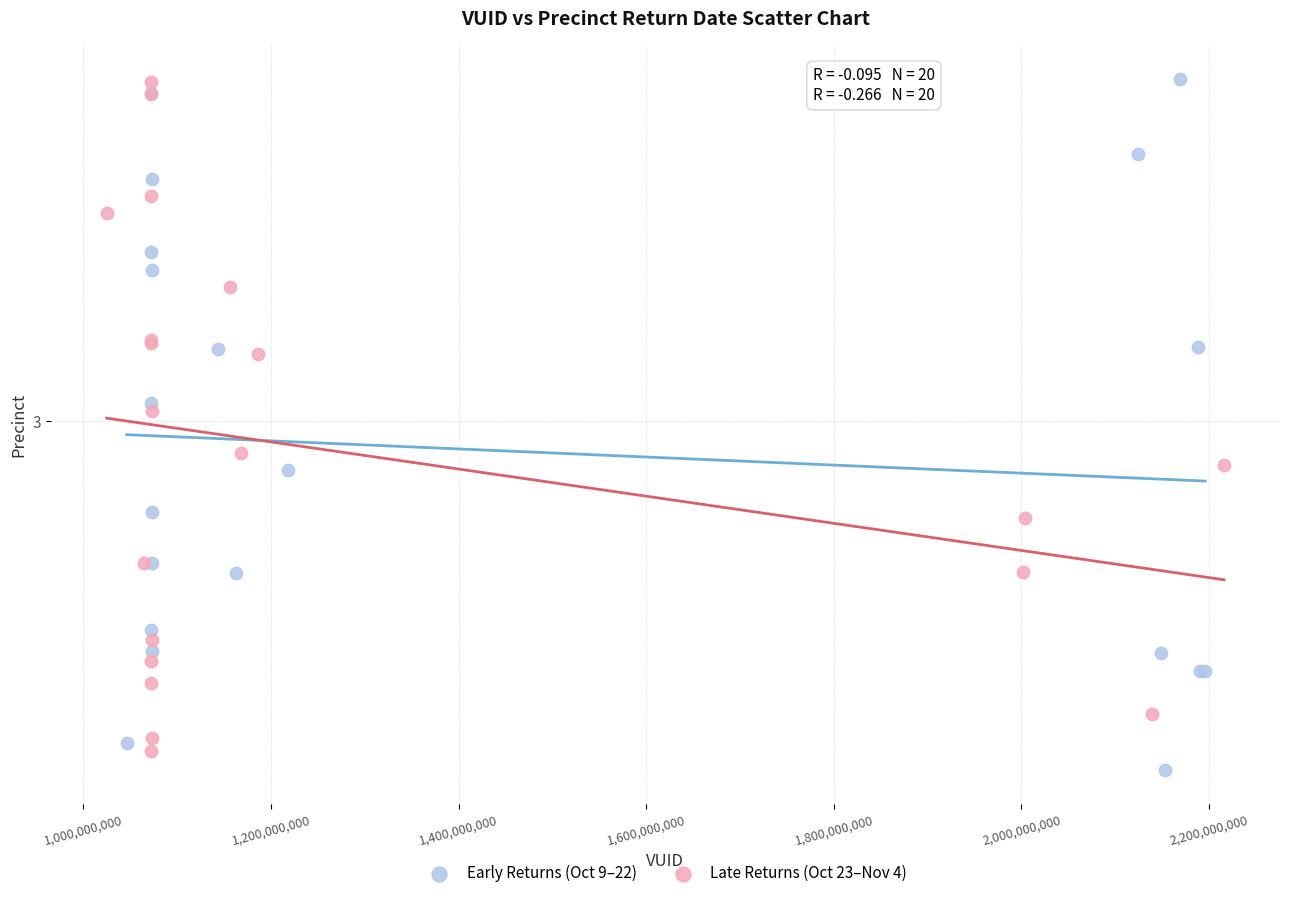

Which series has the largest Y range (max minus min)?

Early Returns (Oct 9–22)